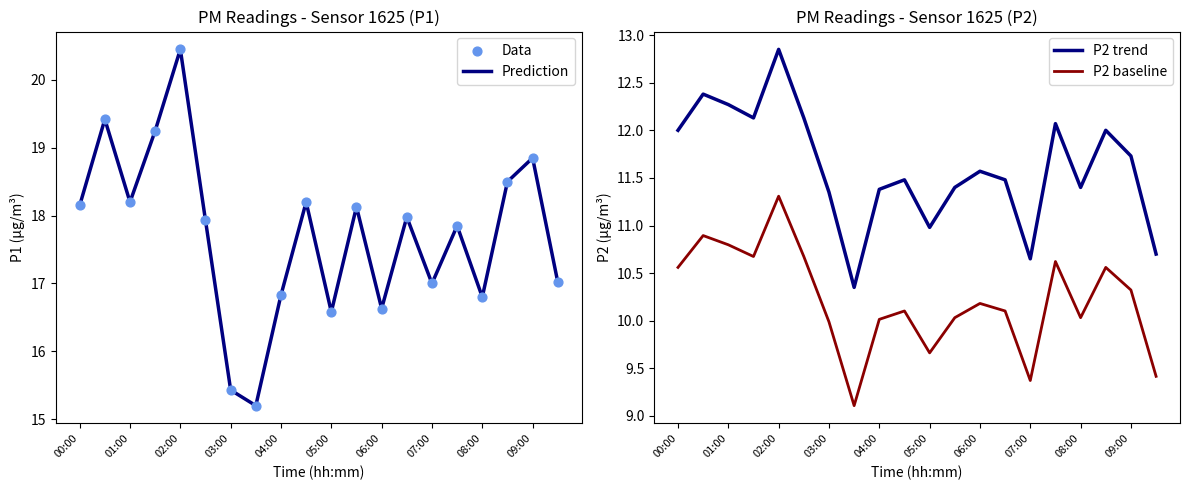

At which label does Prediction reach its peak?

02:00